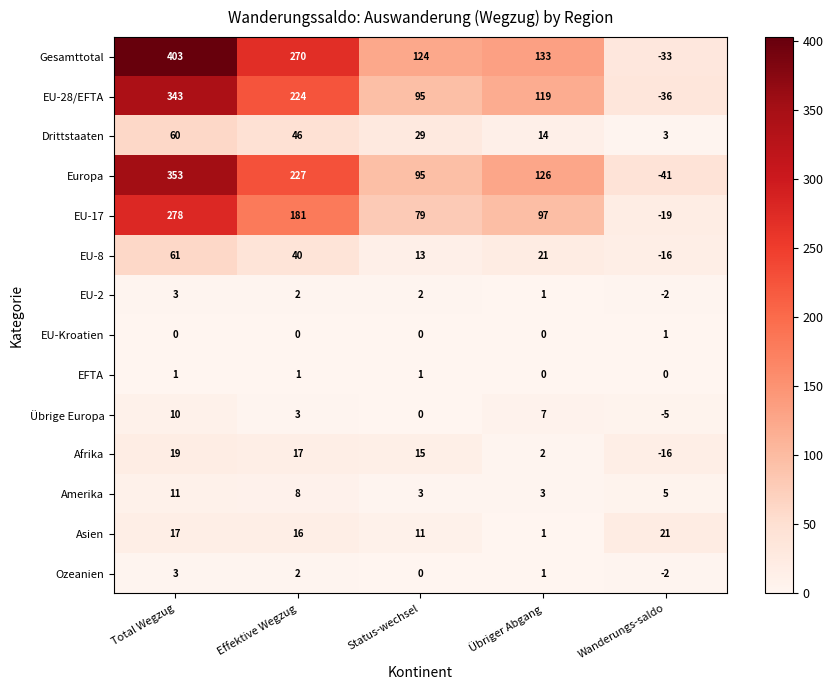

What is the sum of the Drittstaaten values at Übriger Abgang and Wanderungs-saldo?

17